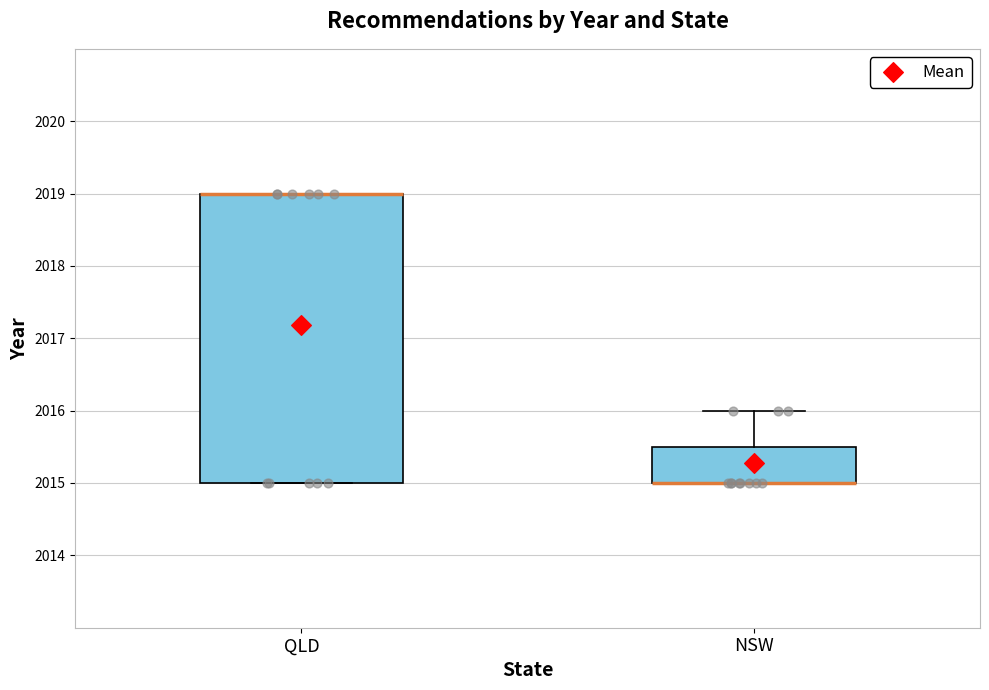

Reading left to right, read every box against the y-axis: the position of its median line, the range the box covers, and the ends of its whiskers. The values are not printed on the chart, so give them approximately, as read against the axis.

QLD: median 2019.0 (drawn on the box's upper edge), box 2015.0 to 2019.0, whiskers 2015.0 to 2019.0
NSW: median 2015.0 (drawn on the box's lower edge), box 2015.0 to 2015.5, whiskers 2015.0 to 2016.0